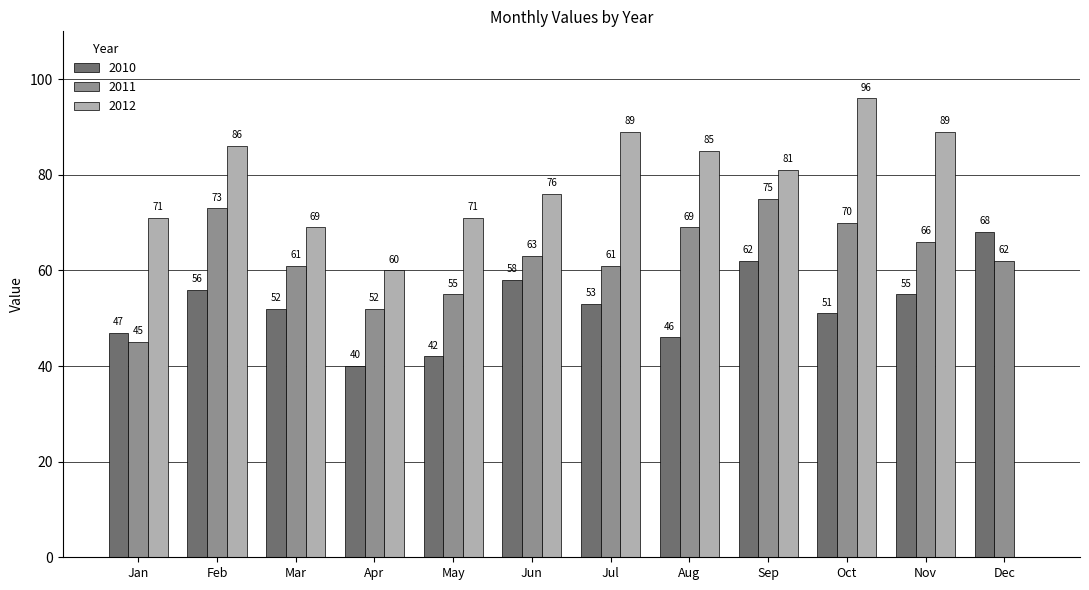

Reading left to right, what are all the values shown in this chart?

2010: 47	56	52	40	42	58	53	46	62	51	55	68
2011: 45	73	61	52	55	63	61	69	75	70	66	62
2012: 71	86	69	60	71	76	89	85	81	96	89	0